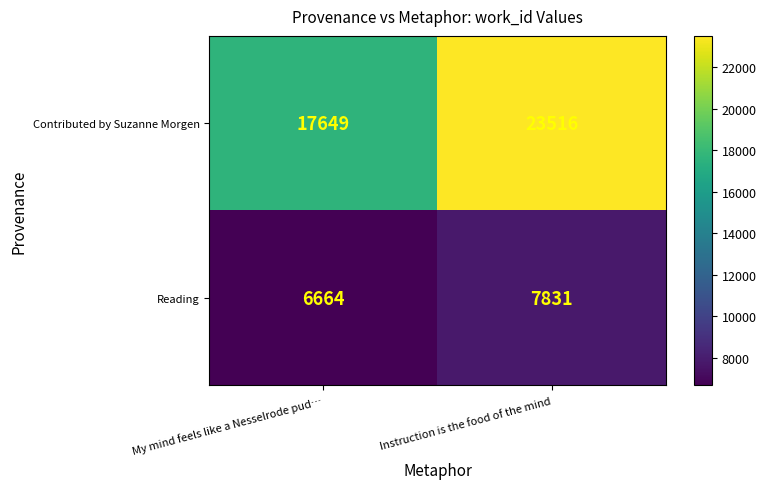

Reading left to right, extract all data points from this chart.

Contributed by Suzanne Morgen: 17649	23516
Reading: 6664	7831